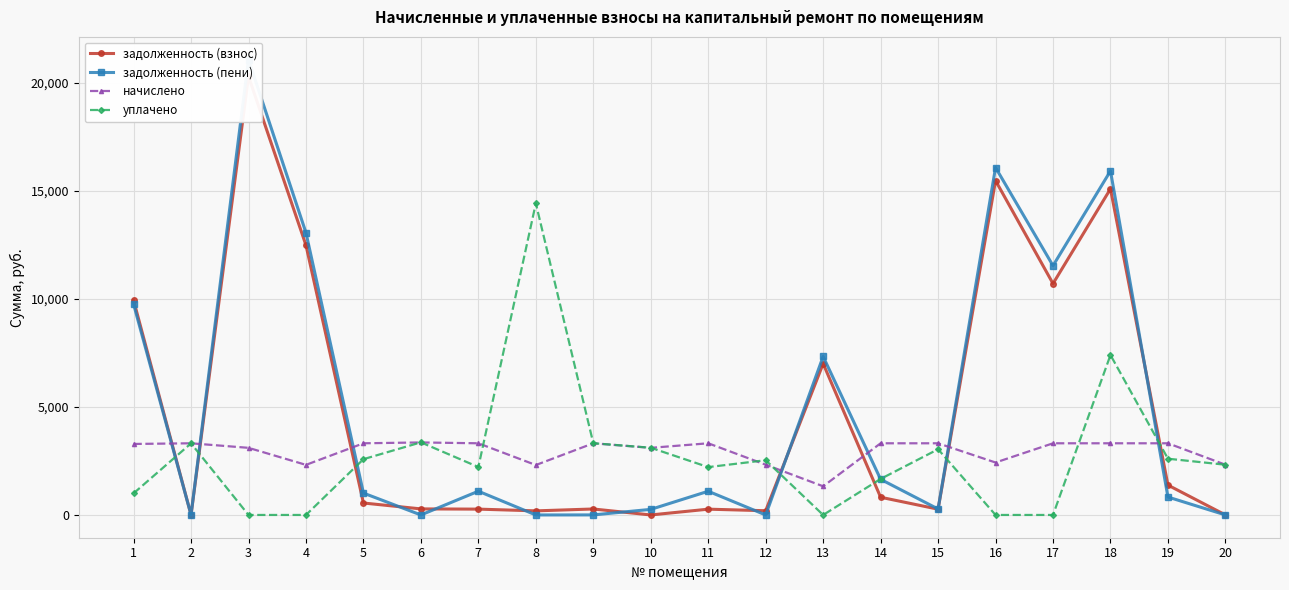

At 13, list the series in order from smallest to largest.

уплачено, начислено, задолженность (взнос), задолженность (пени)